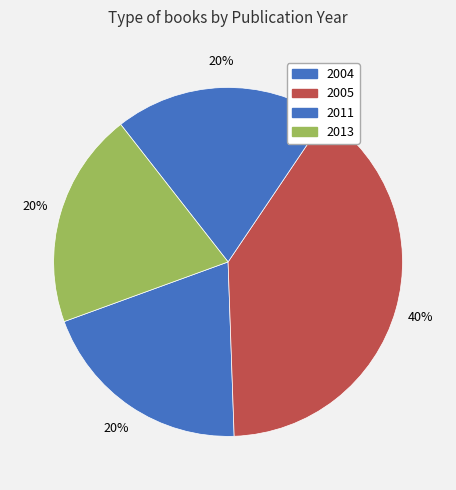

How many slices are in this pie chart?

4